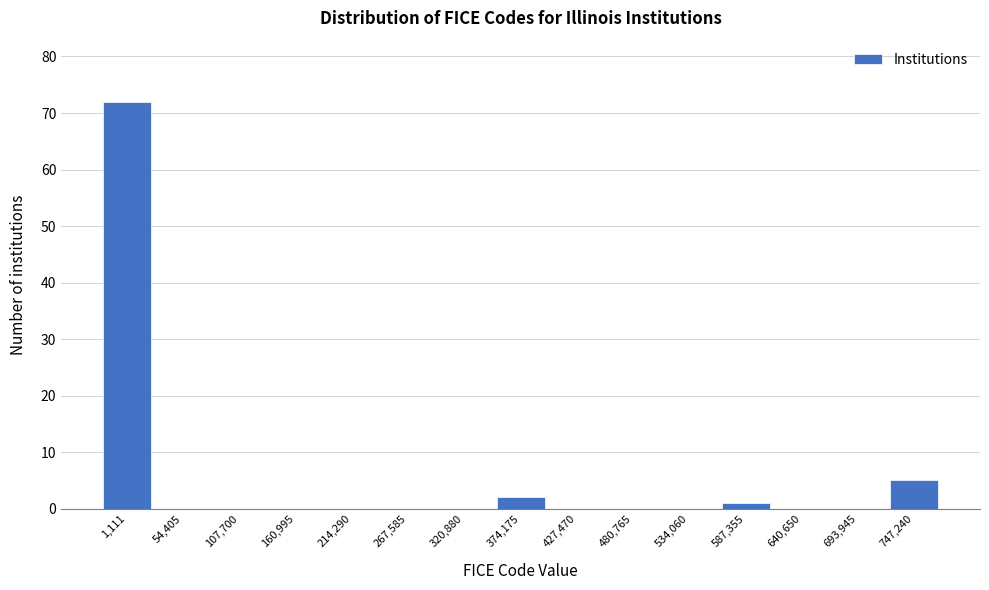

Reading left to right, transcribe all the data shown in this chart.

1,111=72	54,405=0	107,700=0	160,995=0	214,290=0	267,585=0	320,880=0	374,175=2	427,470=0	480,765=0	534,060=0	587,355=1	640,650=0	693,945=0	747,240=5